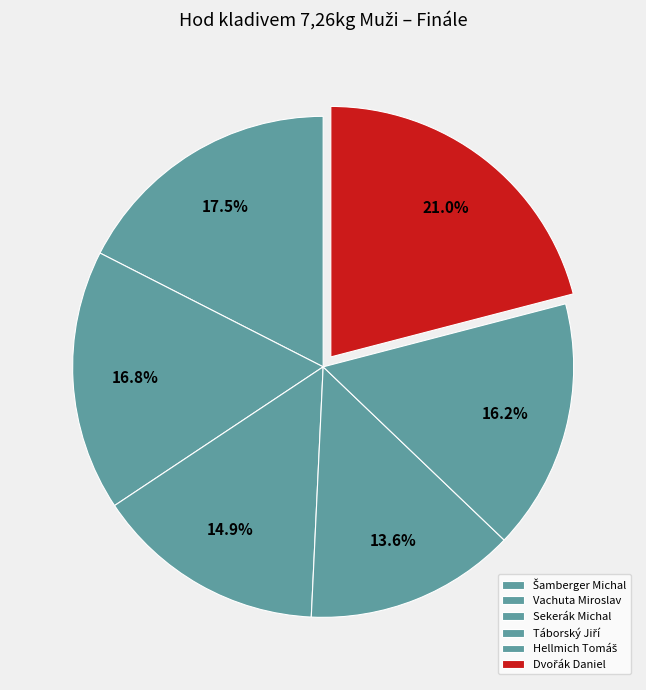

Count the number of slices in the pie.

6